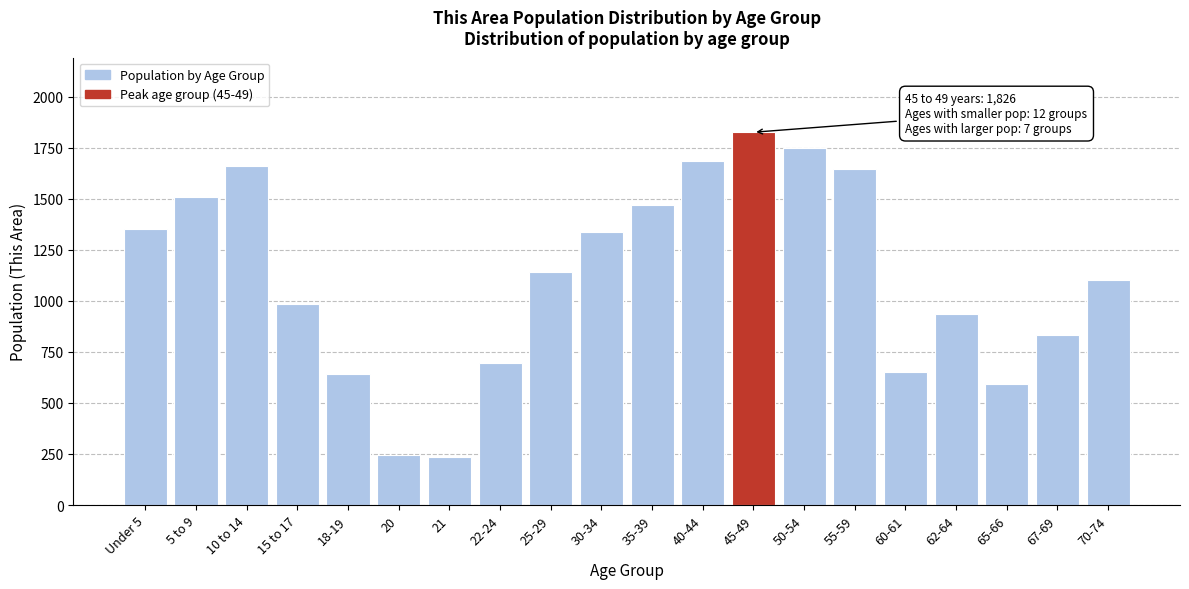

Reading right to left, list all the values displayed in this chart.

1101	832	594	934	650	1644	1750	1826	1685	1470	1337	1139	694	233	246	641	987	1660	1509	1350